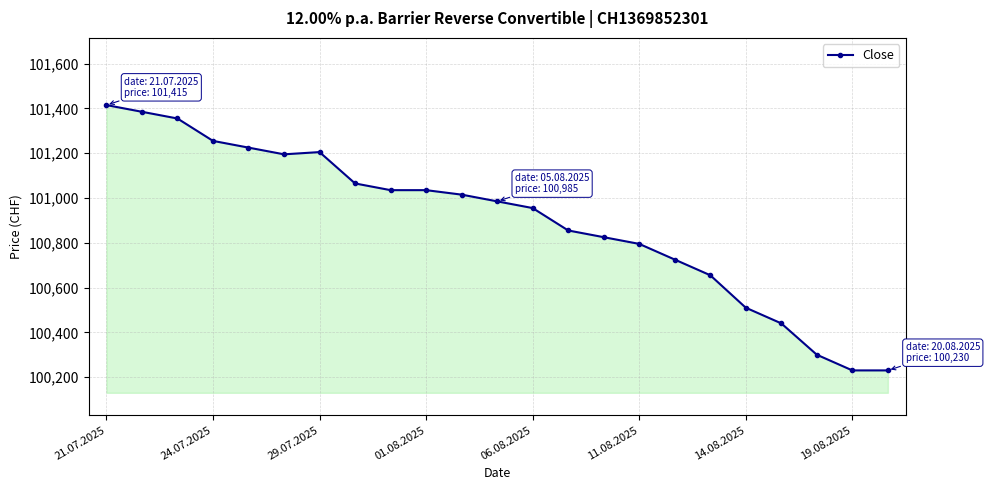

What is the greatest value displayed?

101415